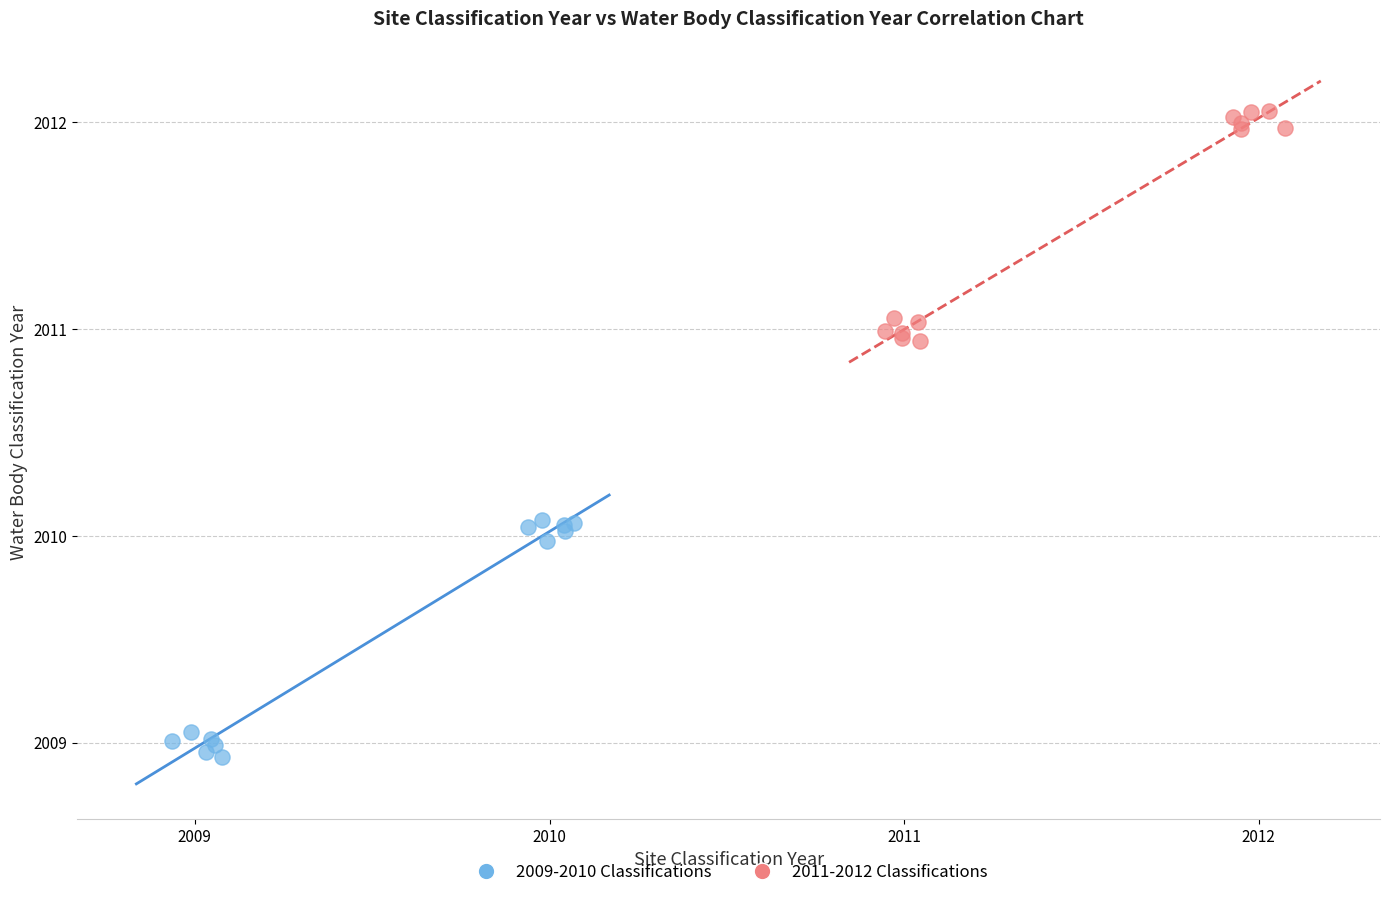

What are all the series names shown in the legend?

2009-2010 Classifications, 2011-2012 Classifications